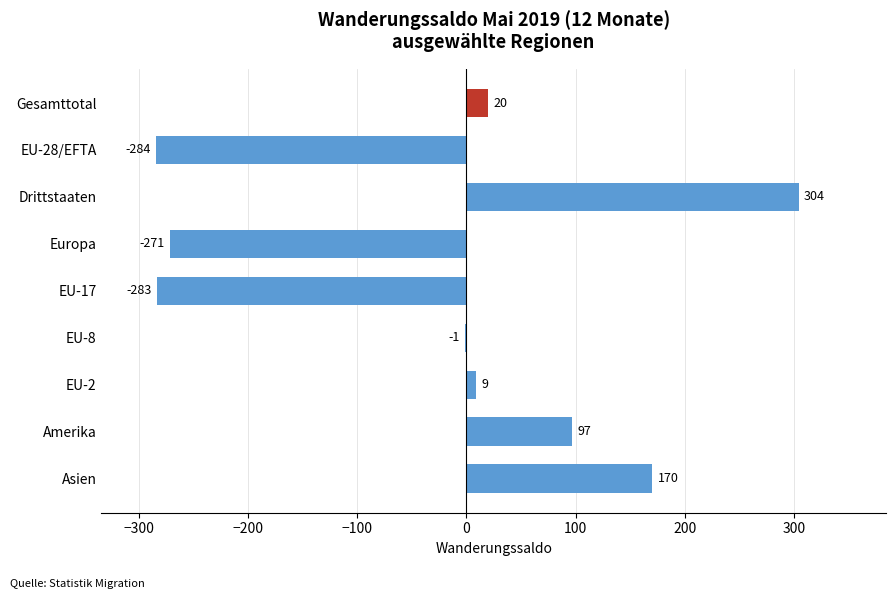

What value does the data have at EU-17, to the nearest 10?

-280